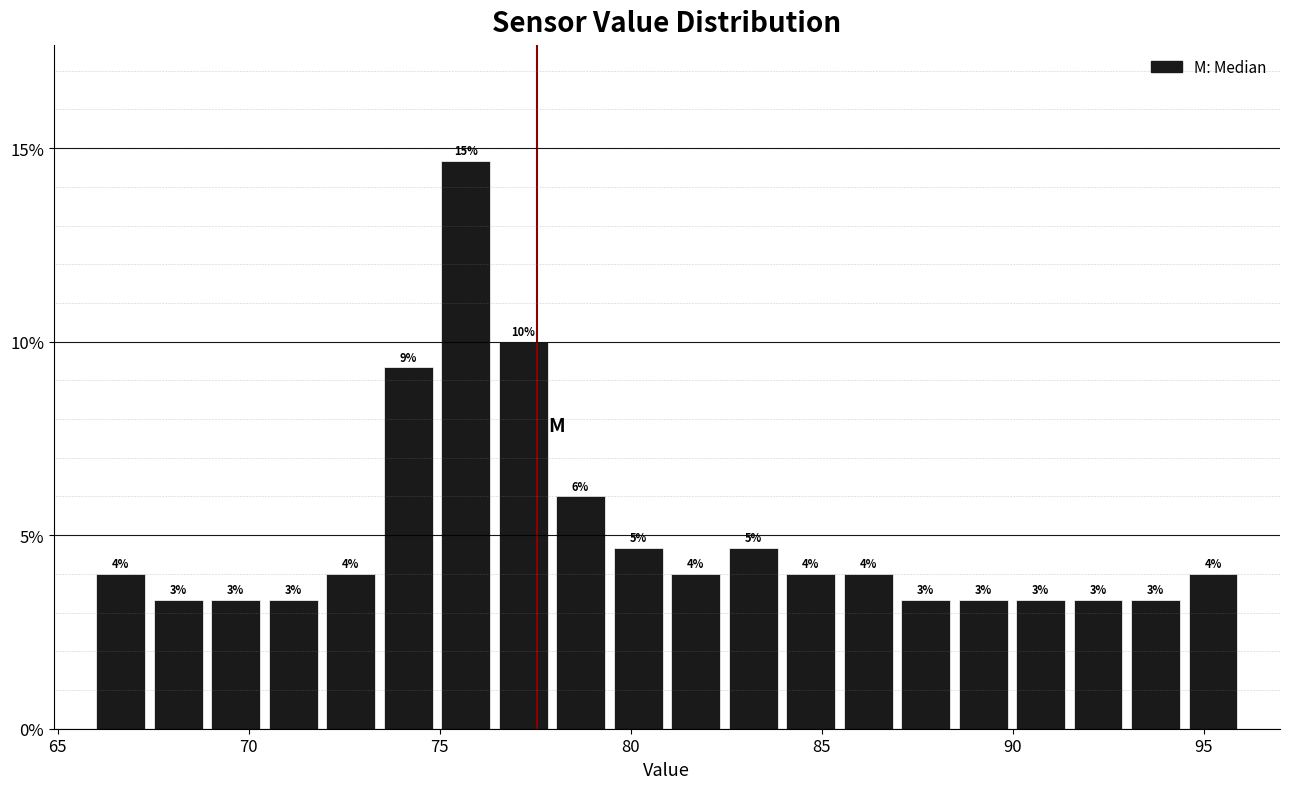

Read against the x-axis, roughly where is the centre of the tallest bar?

75.5